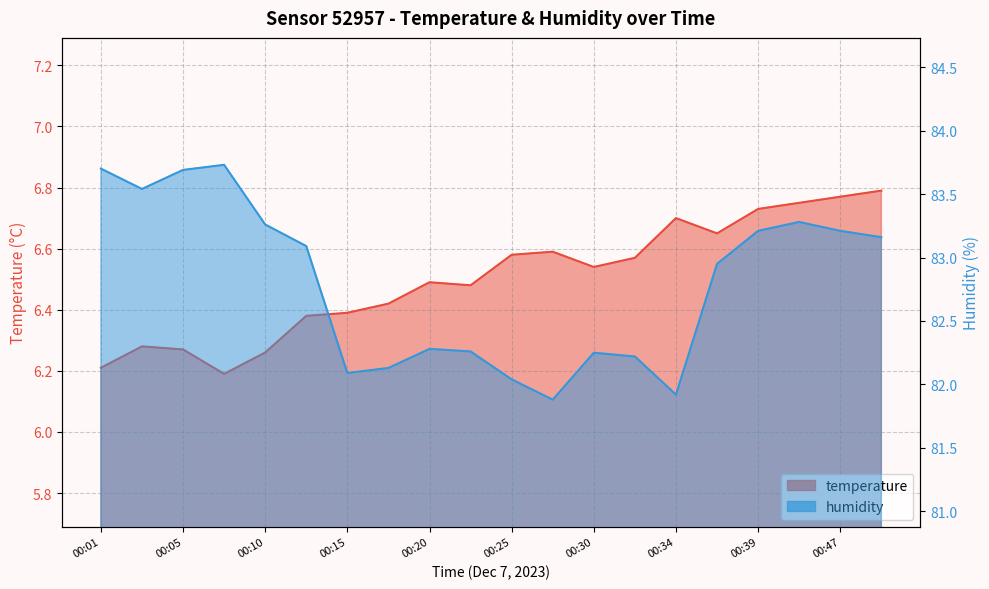

What is the difference between the temperature values at 00:10 and 00:44?

0.5